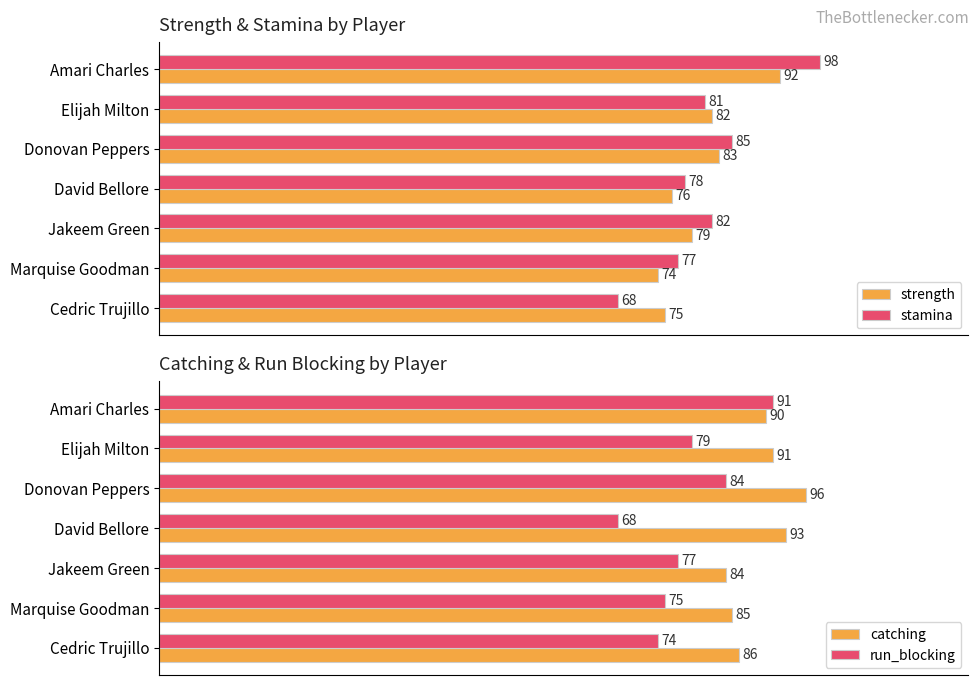

What is the difference between the maximum and minimum values in the catching series?

12